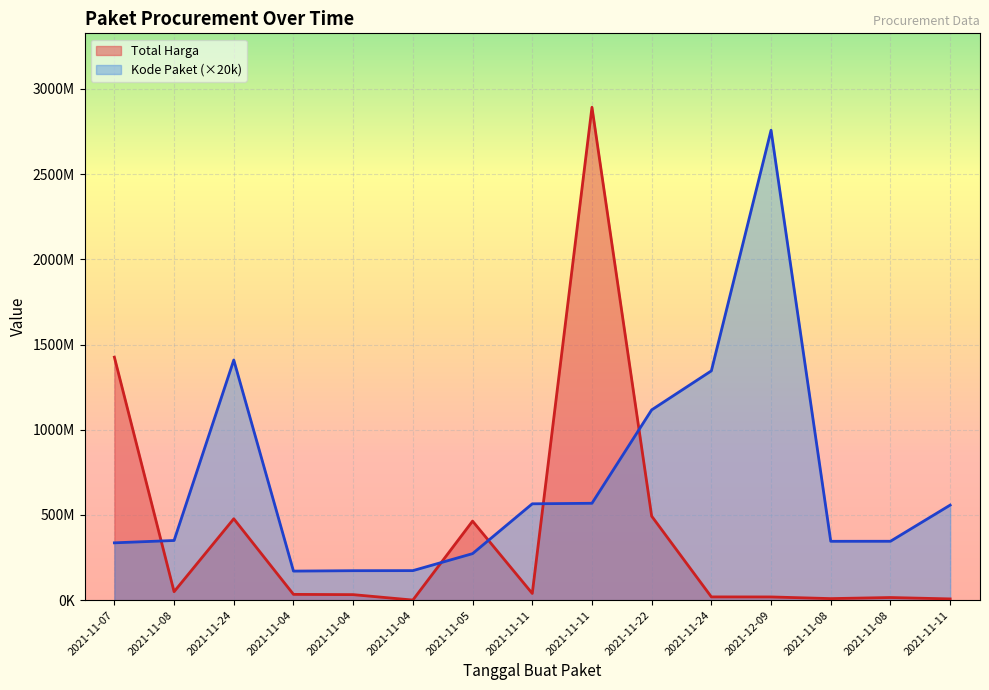

Between which two adjacent categories do Total Harga and Kode Paket first intersect?

2021-11-07 and 2021-11-08